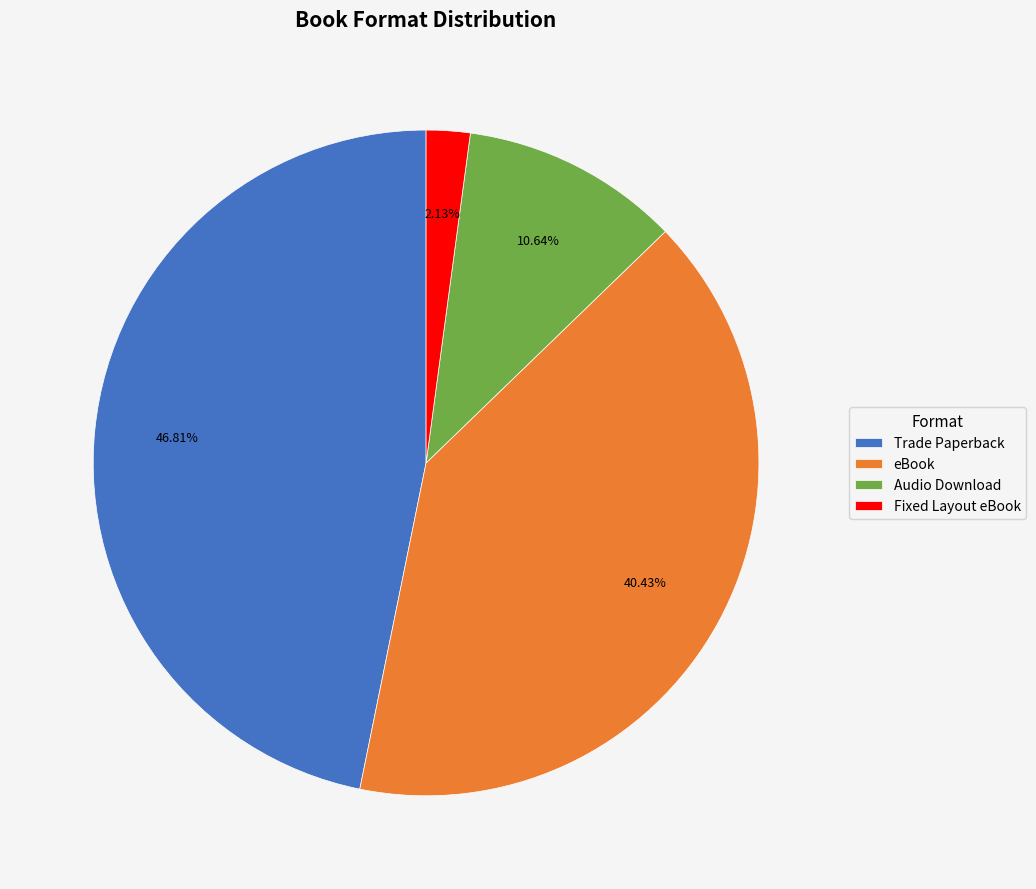

Is there a majority slice in this chart?

No